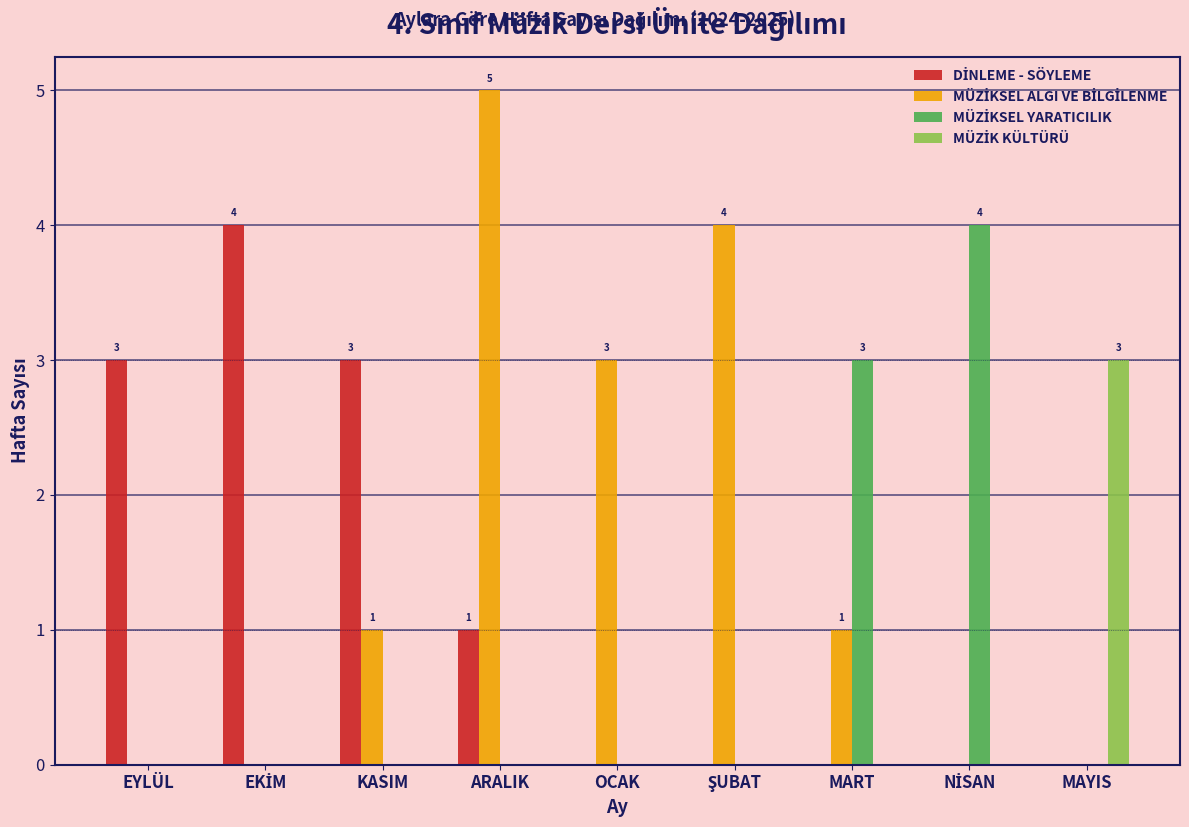

What is the total value across all series at MART?

4